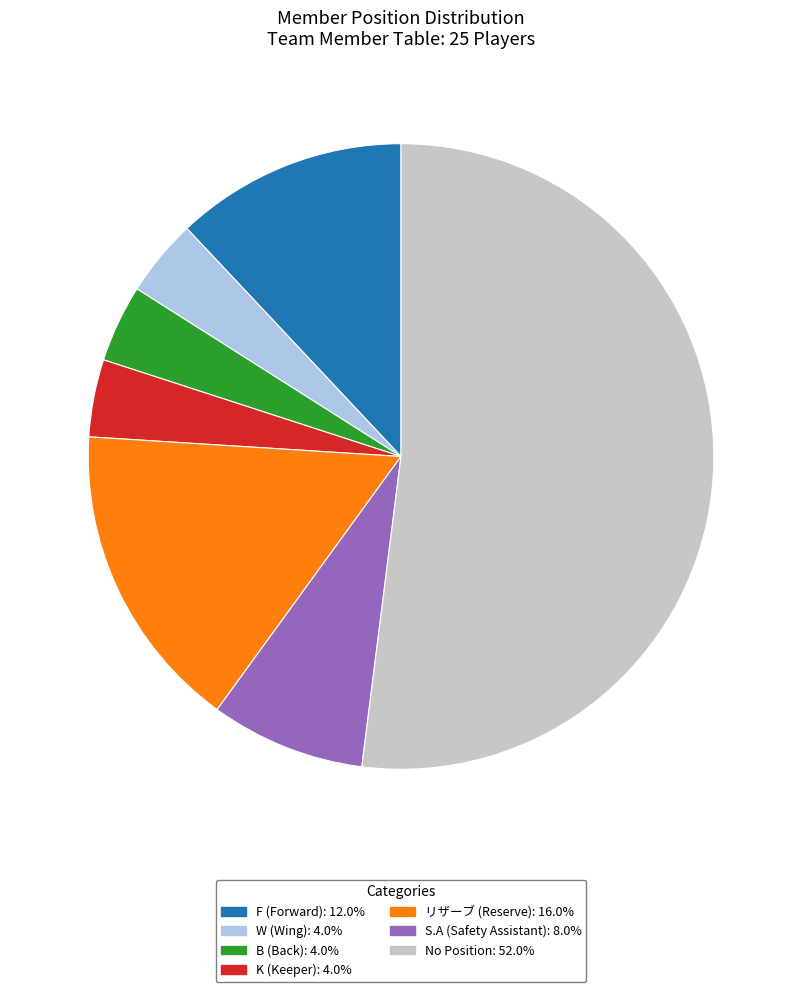

Is there a majority slice in this chart?

Yes